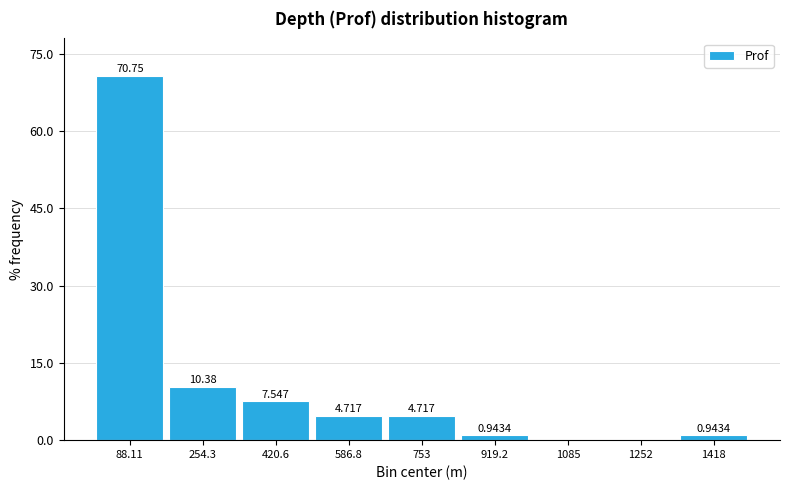

Which range on the x-axis has the tallest bar?

0 to 180